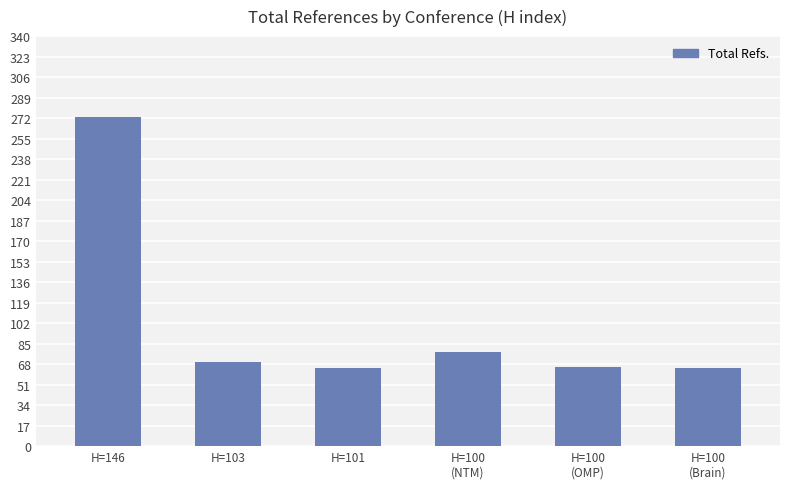

What is the label of the 6th bar from the right?

H=146